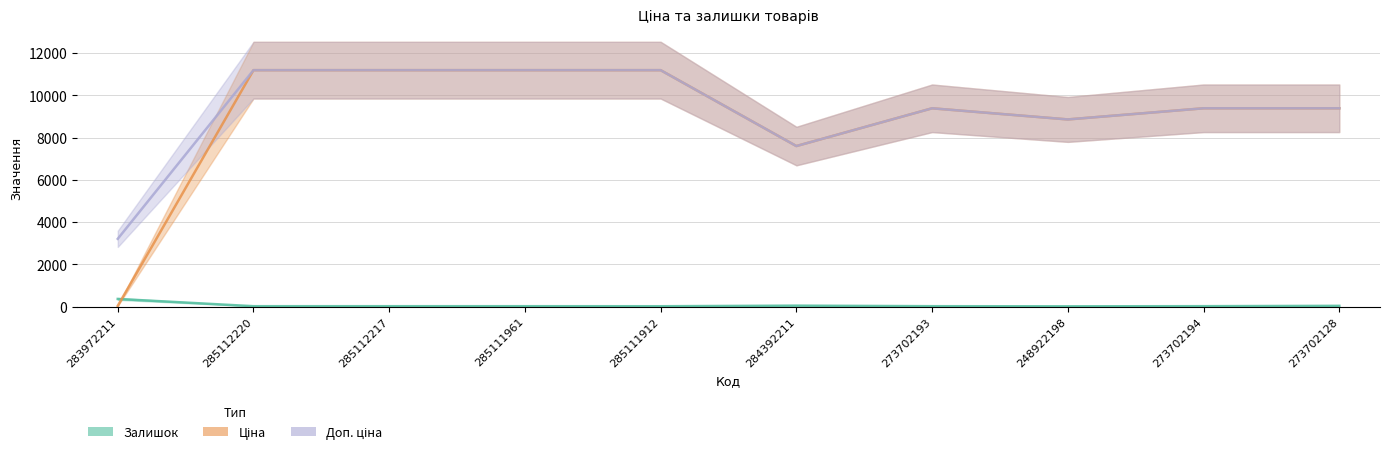

At how many categories does at least one series exceed 281?

10